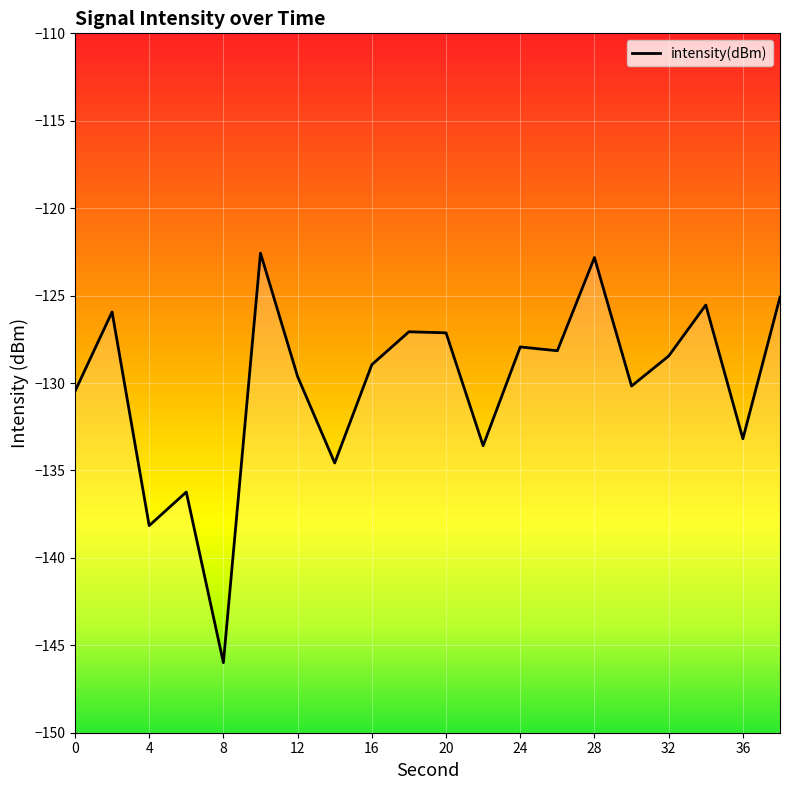

Count the number of values greater than -128.

8